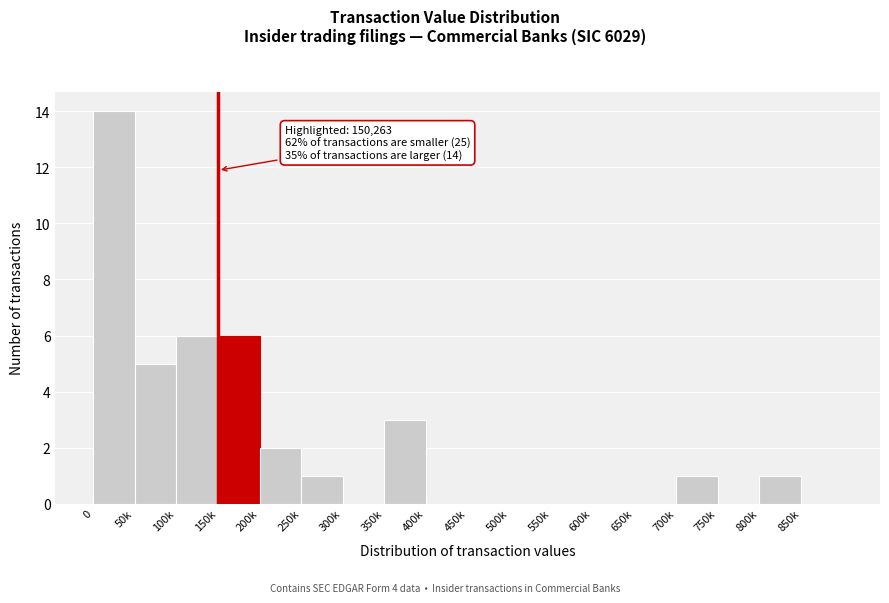

Reading left to right, list all the values displayed in this chart.

0=14	50k=5	100k=6	150k=6	200k=2	250k=1	300k=0	350k=3	400k=0	450k=0	500k=0	550k=0	600k=0	650k=0	700k=1	750k=0	800k=1	850k=0